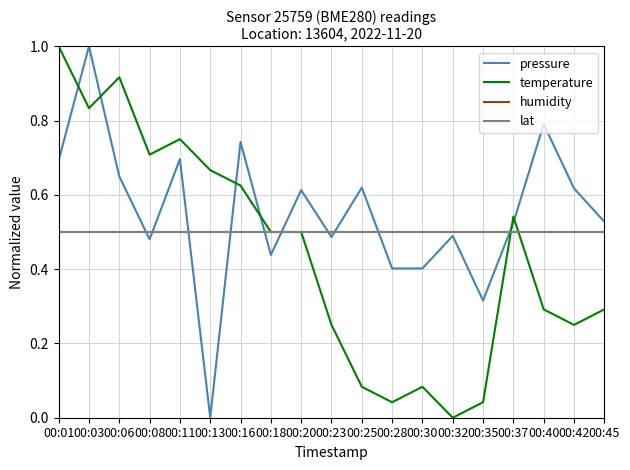

What is the sum of the humidity values at 00:37 and 00:23?

1.0